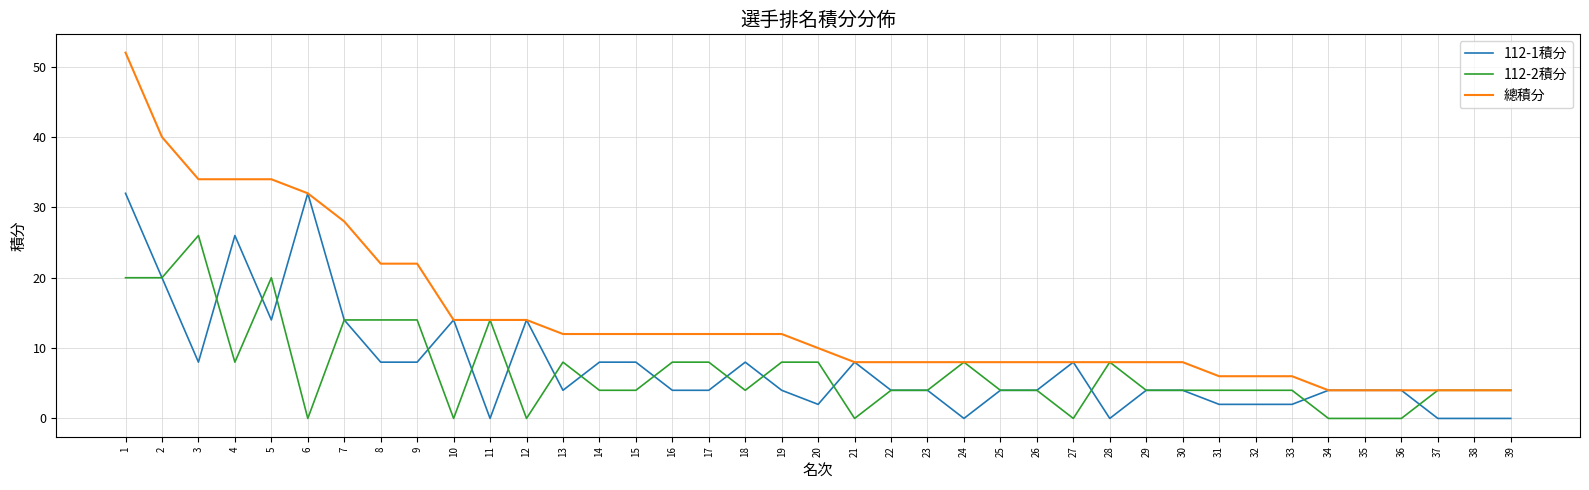

List the series in order of their peak value, lowest first.

112-2積分, 112-1積分, 總積分